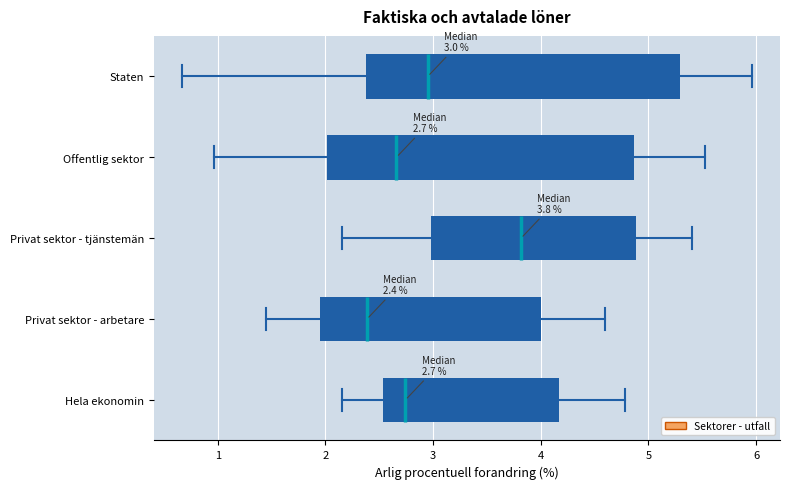

Which box has the furthest to the left median line?

Privat sektor - arbetare